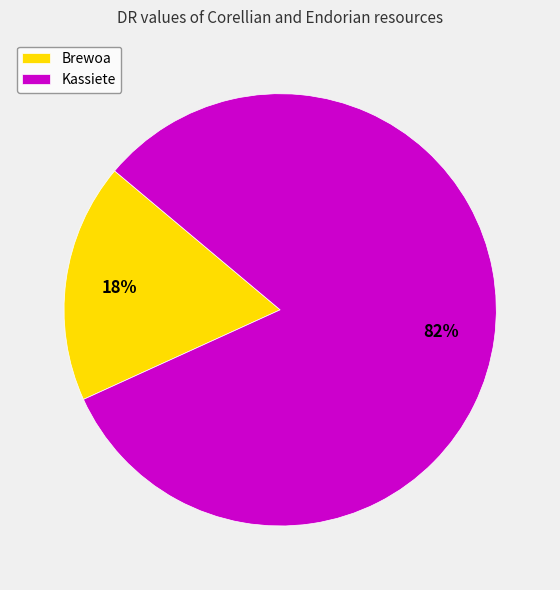

Combined, do Brewoa and Kassiete account for over 50%?

Yes